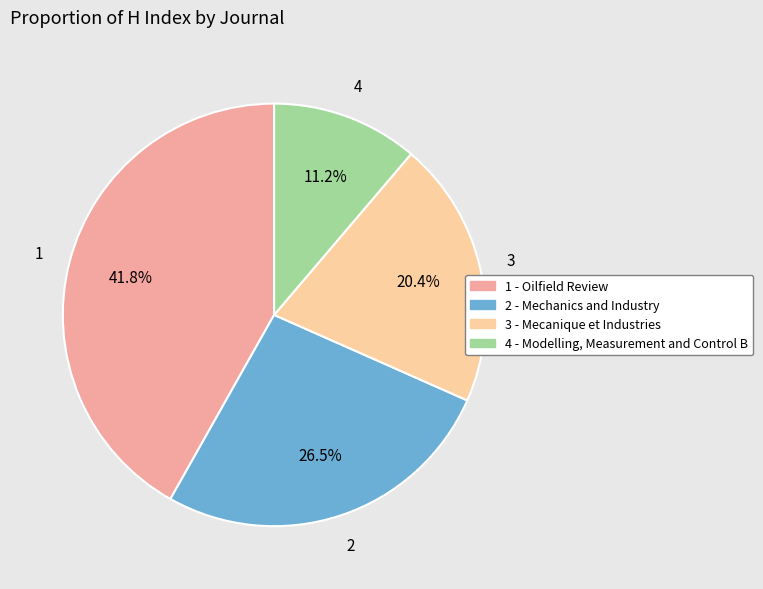

Count the number of slices in the pie.

4